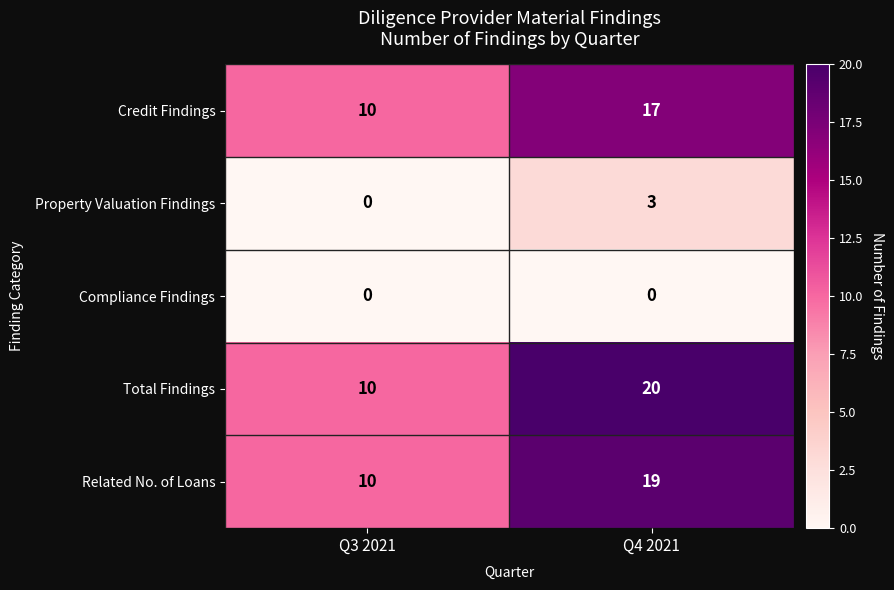

Is the value of Credit Findings at Q3 2021 greater than the value of Related No. of Loans at Q4 2021?

No